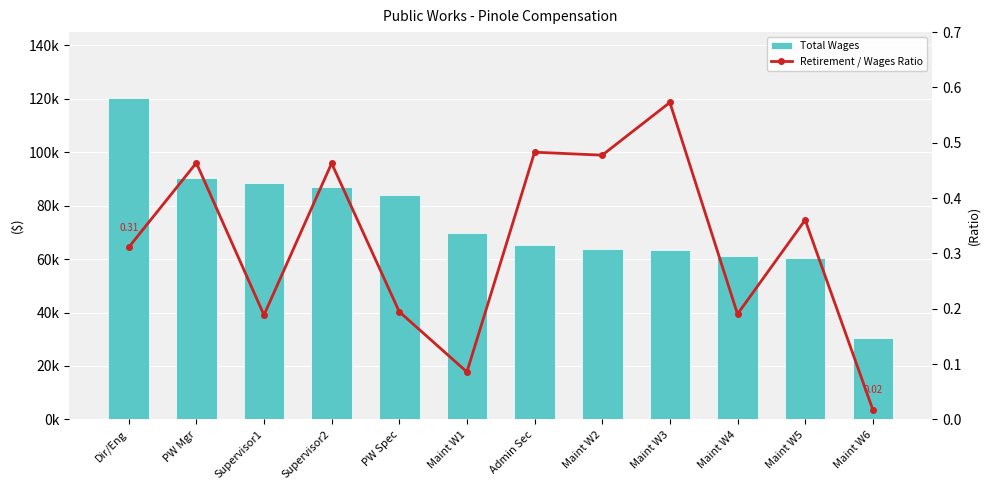

At Maint W1, list the series in order from largest to smallest.

Total Wages, Retirement / Wages Ratio